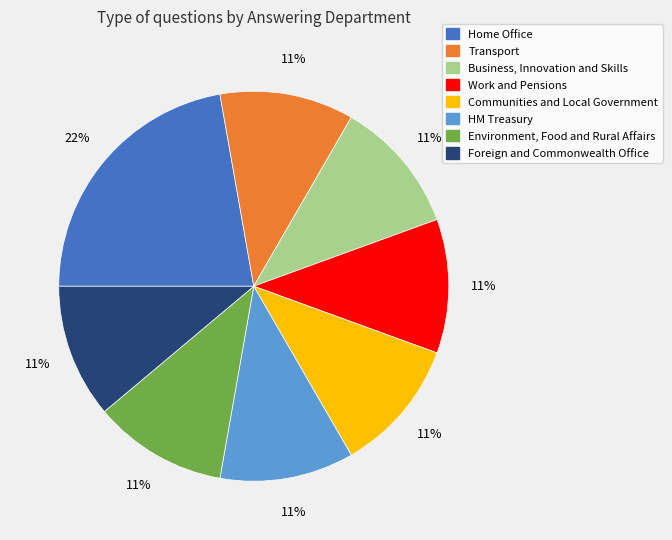

Is there any slice that represents more than half of the pie?

No